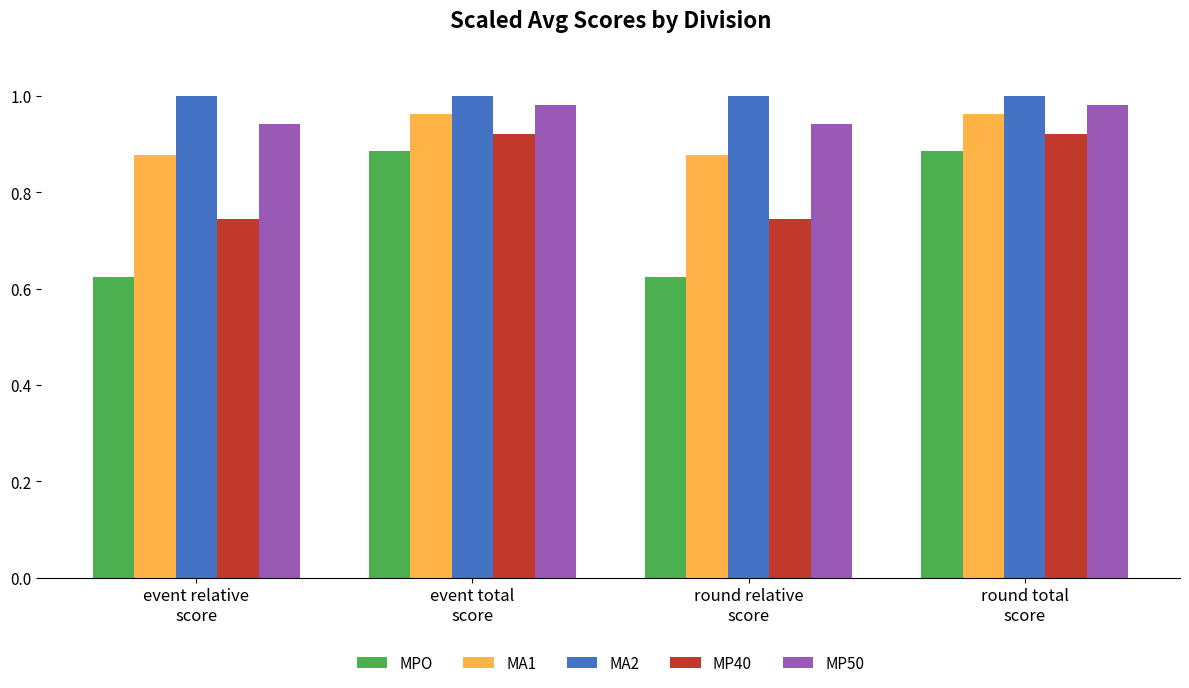

List the series in order of their overall mean, highest first.

MA2, MP50, MA1, MP40, MPO